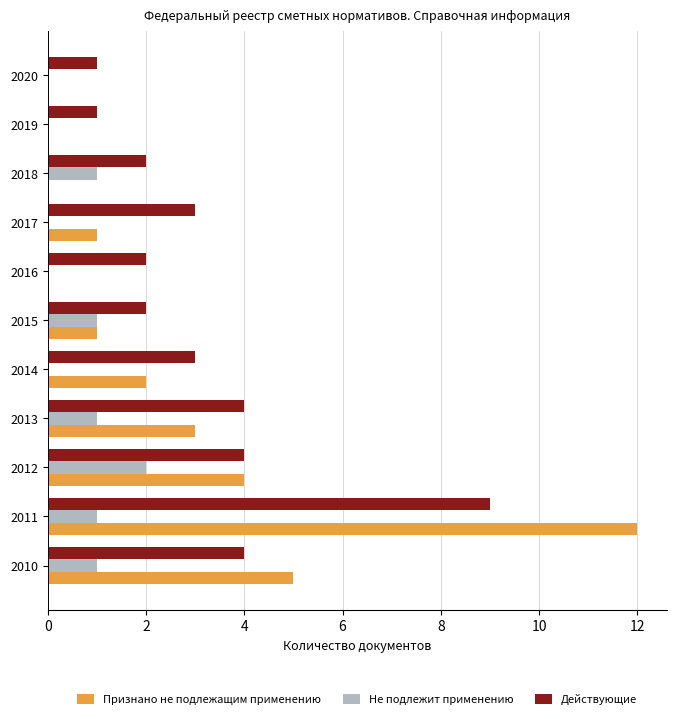

Which series has the largest total across all categories?

Действующие